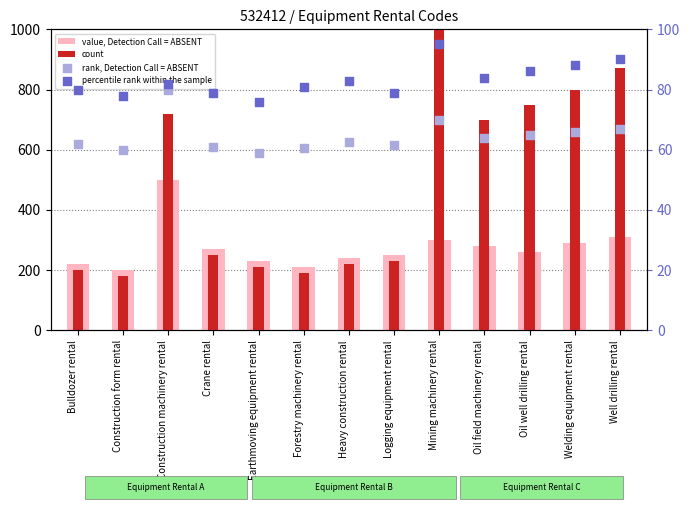

Which series contains the highest Y value?

count